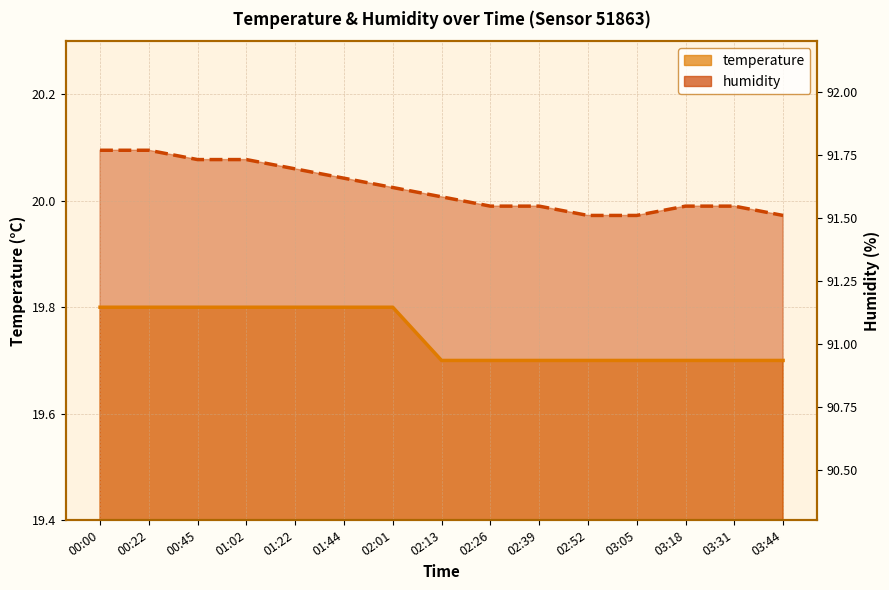

Where is humidity nearest to the value 20?

02:13